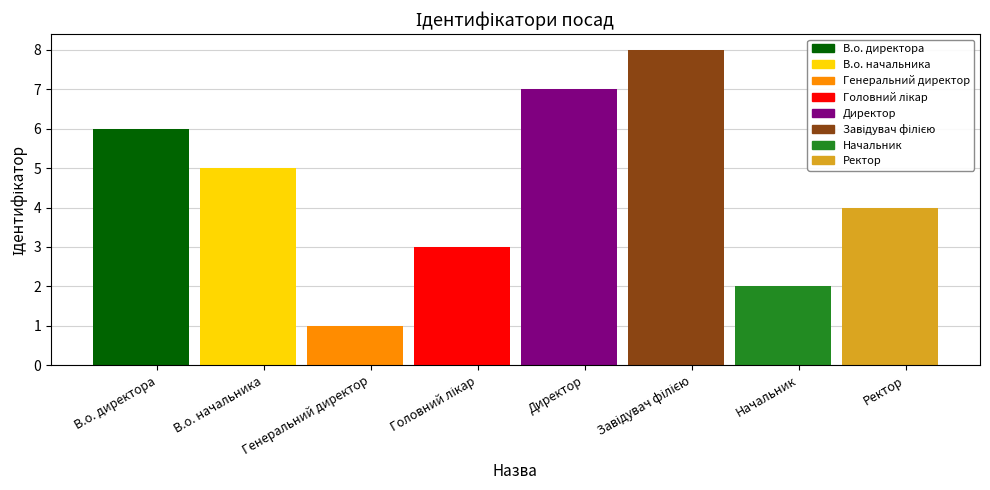

How many data points are above 5?

3